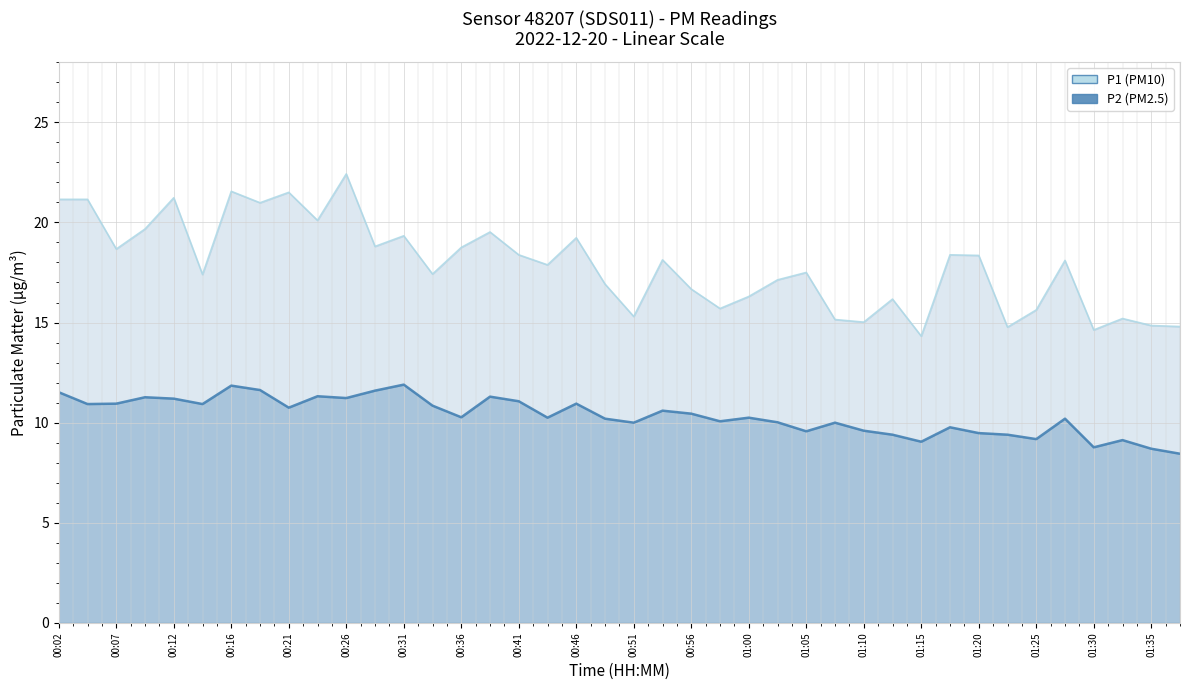

Reading left to right, transcribe all the data shown in this chart.

P1: 00:02=21.1	00:04=21.1	00:07=18.7	00:09=19.7	00:12=21.2	00:14=17.4	00:16=21.6	00:19=21.0	00:21=21.5	00:24=20.1	00:26=22.4	00:29=18.8	00:31=19.3	00:33=17.4	00:36=18.8	00:38=19.5	00:41=18.4	00:43=17.9	00:46=19.2	00:48=16.9	00:51=15.3	00:53=18.1	00:56=16.7	00:58=15.7	01:00=16.3	01:03=17.1	01:05=17.5	01:08=15.2	01:10=15.0	01:13=16.2	01:15=14.3	01:18=18.4	01:20=18.4	01:22=14.8	01:25=15.6	01:27=18.1	01:30=14.6	01:32=15.2	01:35=14.8	01:37=14.8
P2: 00:02=11.5	00:04=10.9	00:07=10.9	00:09=11.3	00:12=11.2	00:14=10.9	00:16=11.8	00:19=11.6	00:21=10.8	00:24=11.3	00:26=11.2	00:29=11.6	00:31=11.9	00:33=10.8	00:36=10.3	00:38=11.3	00:41=11.1	00:43=10.2	00:46=10.9	00:48=10.2	00:51=10.0	00:53=10.6	00:56=10.4	00:58=10.1	01:00=10.2	01:03=10.0	01:05=9.6	01:08=10.0	01:10=9.6	01:13=9.4	01:15=9.1	01:18=9.8	01:20=9.5	01:22=9.4	01:25=9.2	01:27=10.2	01:30=8.8	01:32=9.1	01:35=8.7	01:37=8.4